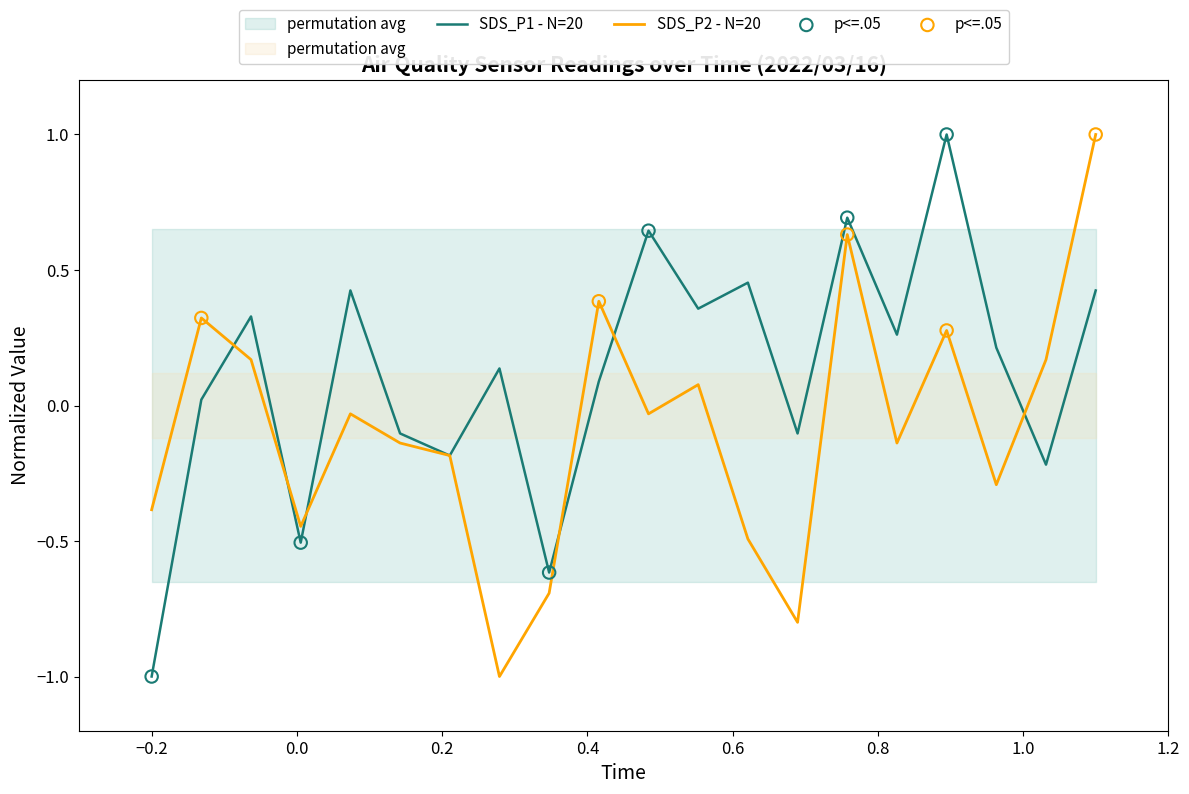

Is the value of SDS_P2 at 00:00 greater than the value of SDS_P1 at 00:44?

No